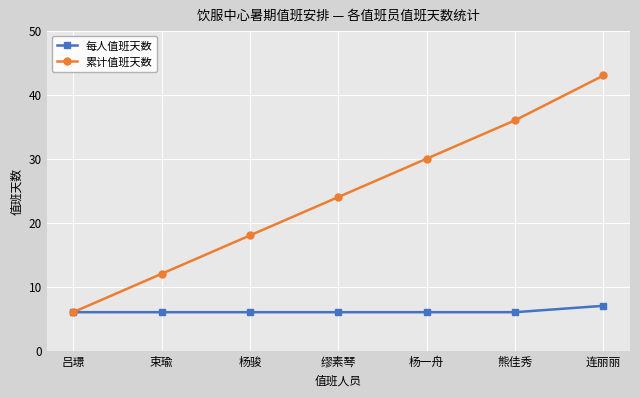

The value of 每人值班天数 at 吕璟 is 10. True or false?

False